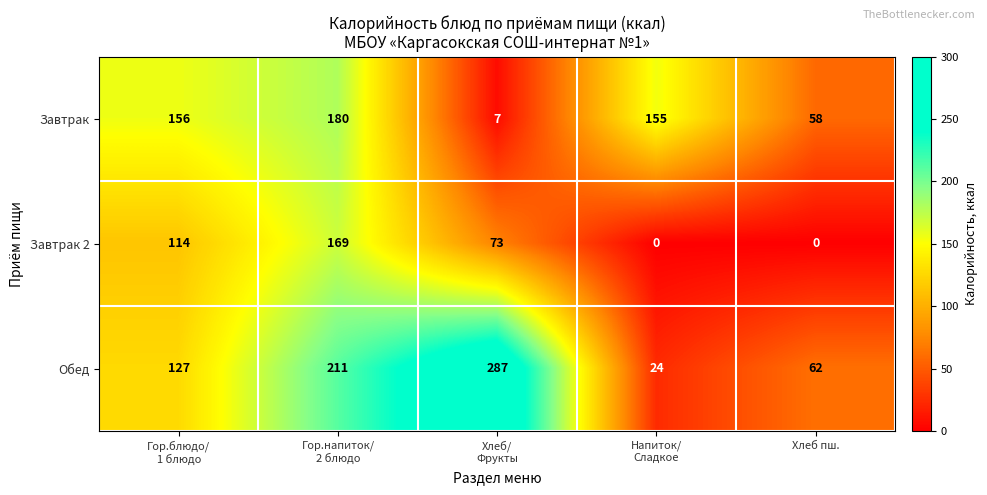

At which category is the sum across all series the highest?

Гор.напиток/
2 блюдо